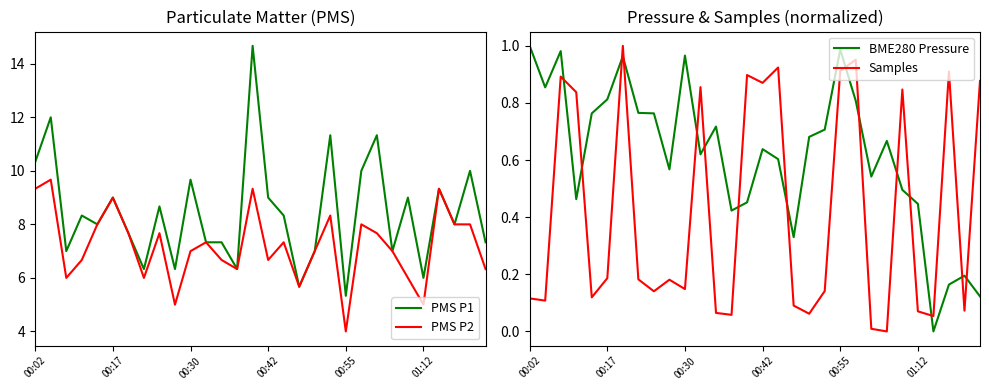

Reading right to left, list all the values displayed in this chart.

PMS P1: 7.3	10.0	8.0	9.3	6.0	9.0	7.0	11.3	10.0	5.3	11.3	7.0	5.7	8.3	9.0	14.7	6.3	7.3	7.3	9.7	6.3	8.7	6.3	7.7	9.0	8.0	8.3	7.0	12.0	10.3
PMS P2: 6.3	8.0	8.0	9.3	5.0	6.0	7.0	7.7	8.0	4.0	8.3	7.0	5.7	7.3	6.7	9.3	6.3	6.7	7.3	7.0	5.0	7.7	6.0	7.7	9.0	8.0	6.7	6.0	9.7	9.3
BME280 Pressure: 0.1	0.2	0.2	0.0	0.4	0.5	0.7	0.5	0.8	1.0	0.7	0.7	0.3	0.6	0.6	0.5	0.4	0.7	0.6	1.0	0.6	0.8	0.8	1.0	0.8	0.8	0.5	1.0	0.9	1.0
Samples: 0.9	0.1	0.9	0.1	0.1	0.8	0.0	0.0	1.0	0.9	0.1	0.1	0.1	0.9	0.9	0.9	0.1	0.1	0.9	0.1	0.2	0.1	0.2	1.0	0.2	0.1	0.8	0.9	0.1	0.1